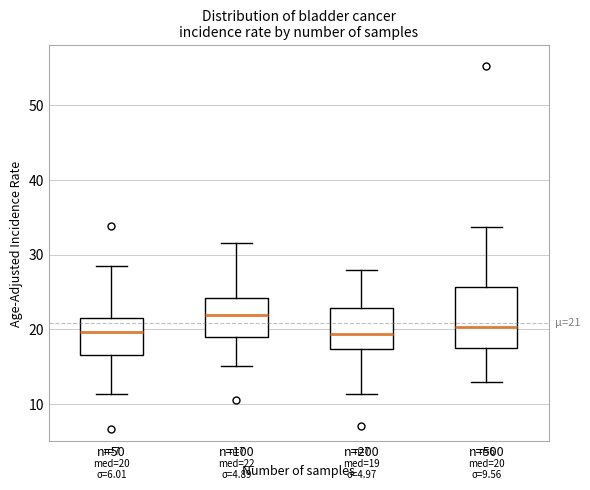

Comparing the boxes themselves (not the whiskers), which one is the tallest?

n=500